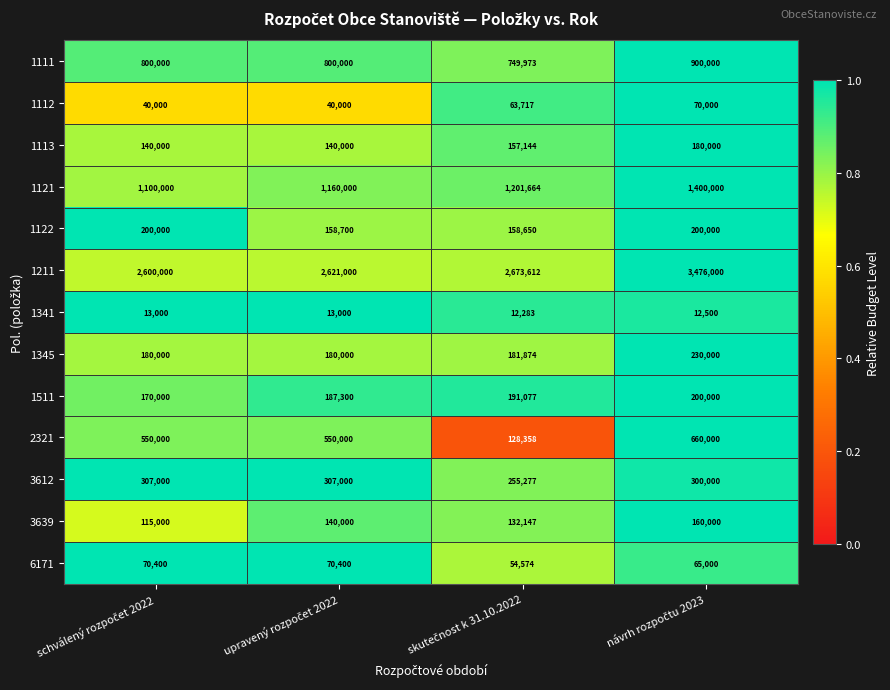

What is the difference between the maximum and second lowest values in the 1122 series?

41300